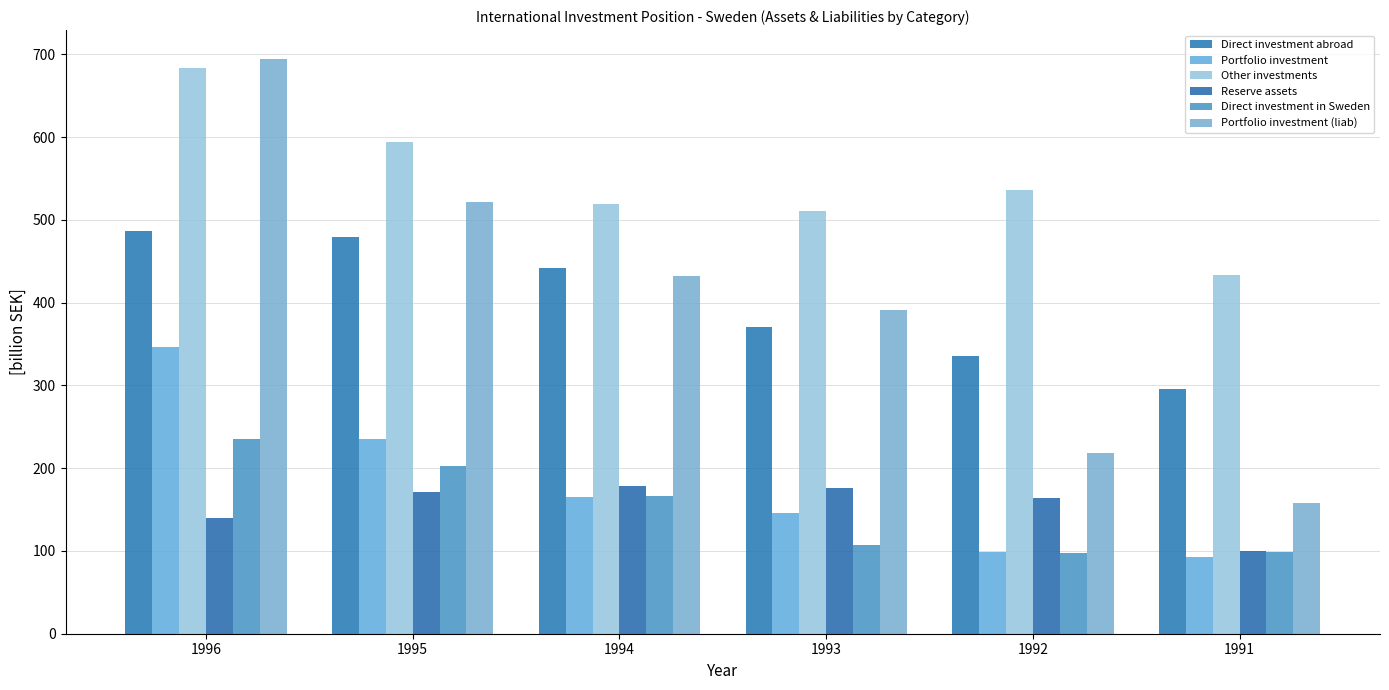

At which label is Other investments closest to 558?

1992